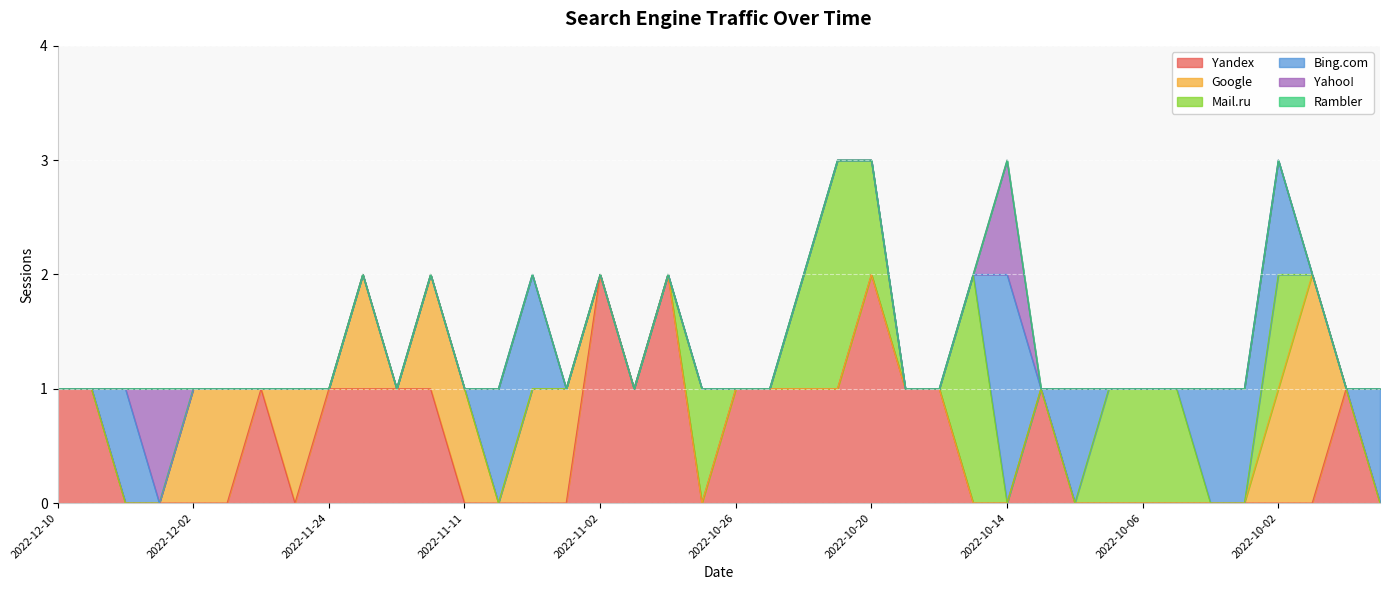

Is it true that Bing.com equals 1 at 2022-09-30?

False